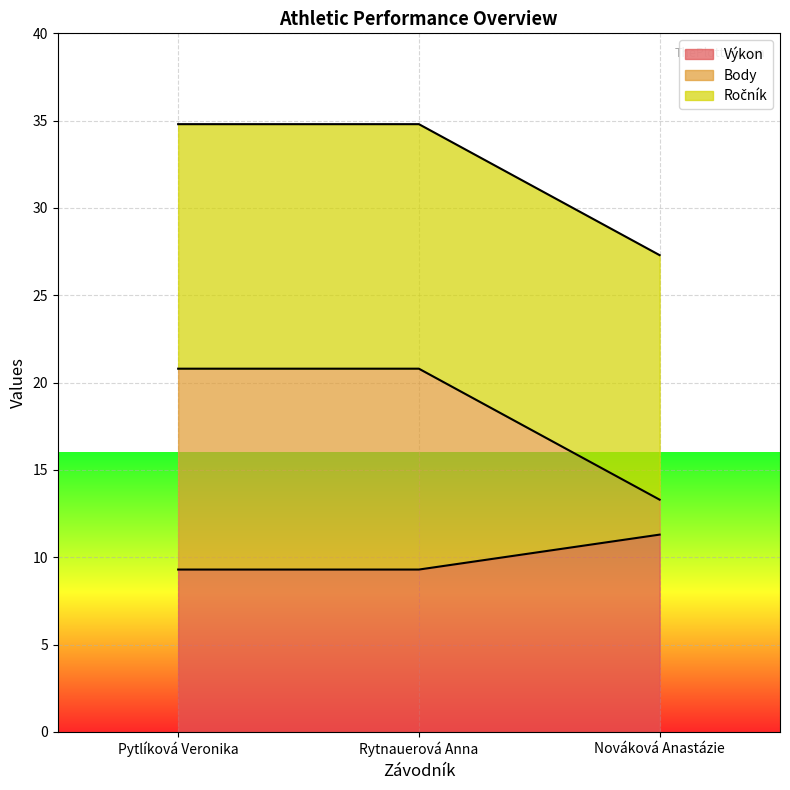

Which category has the lowest value in the Body series?

Nováková Anastázie